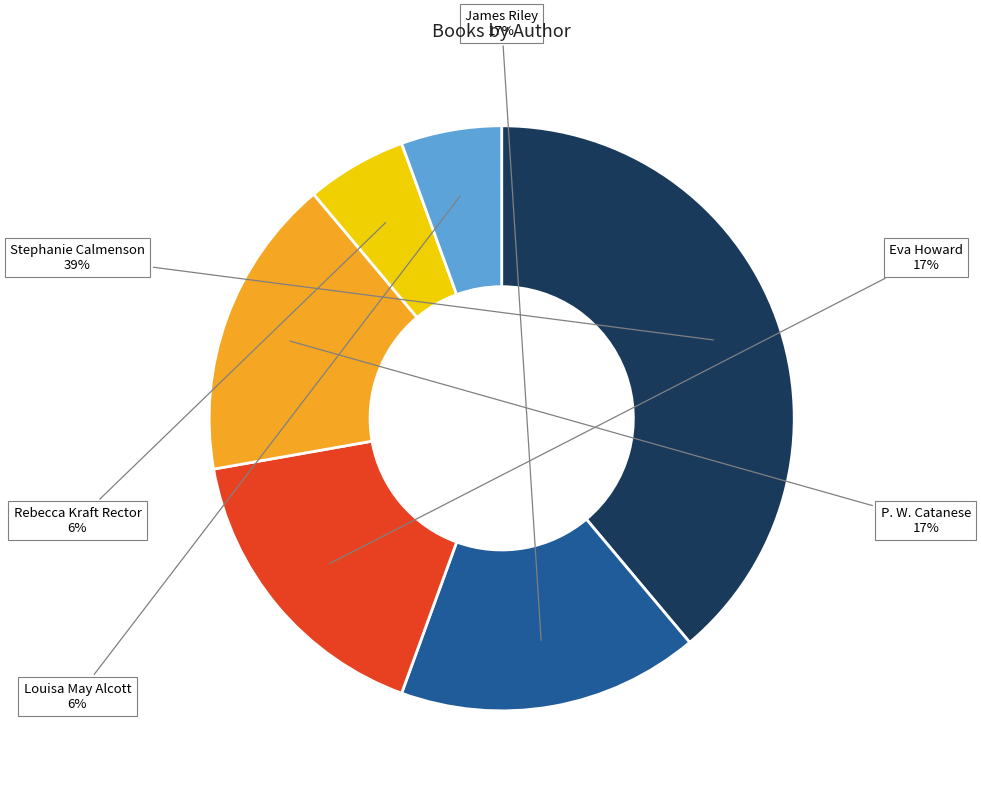

Combined, do Stephanie Calmenson and Rebecca Kraft Rector account for over 50%?

No